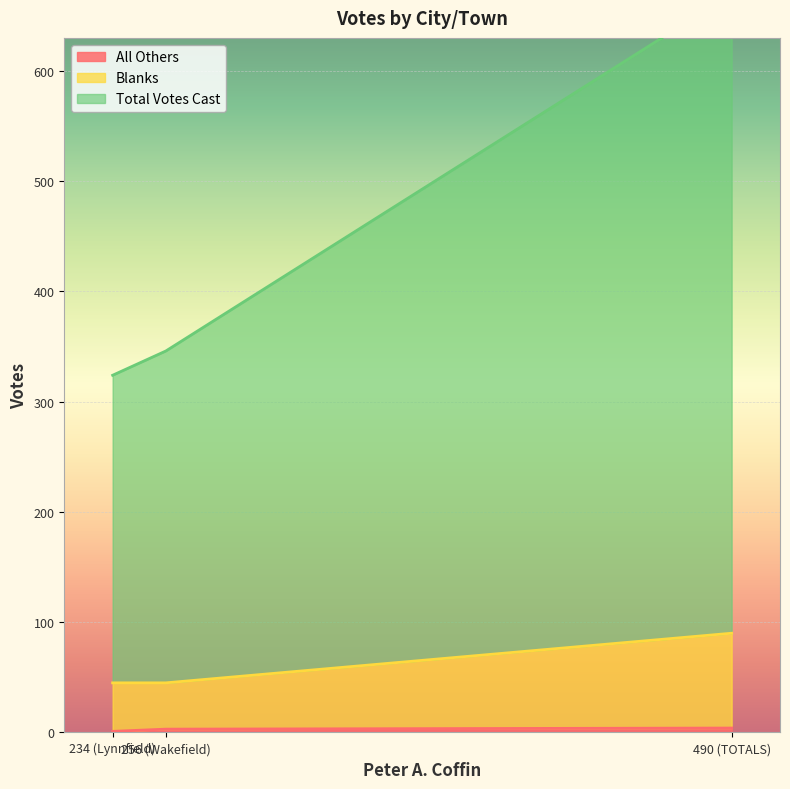

Reading left to right, extract all data points from this chart.

All Others: 1	3	4
Blanks: 45	45	90
Total Votes Cast: 324	346	670